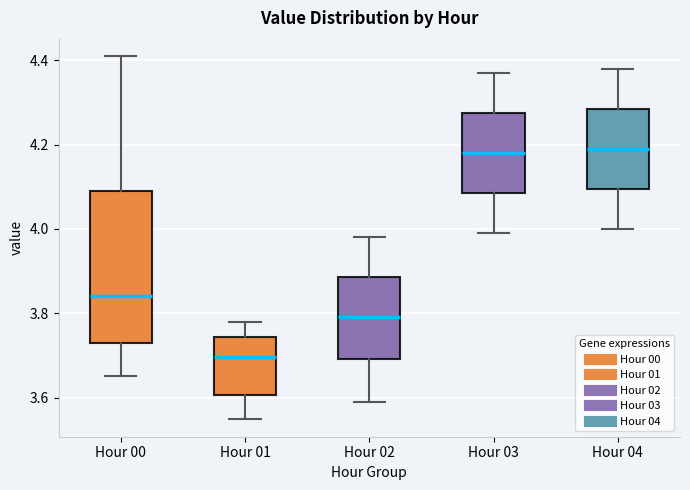

Which box is the tallest, from its lower edge to its upper edge?

Hour 00